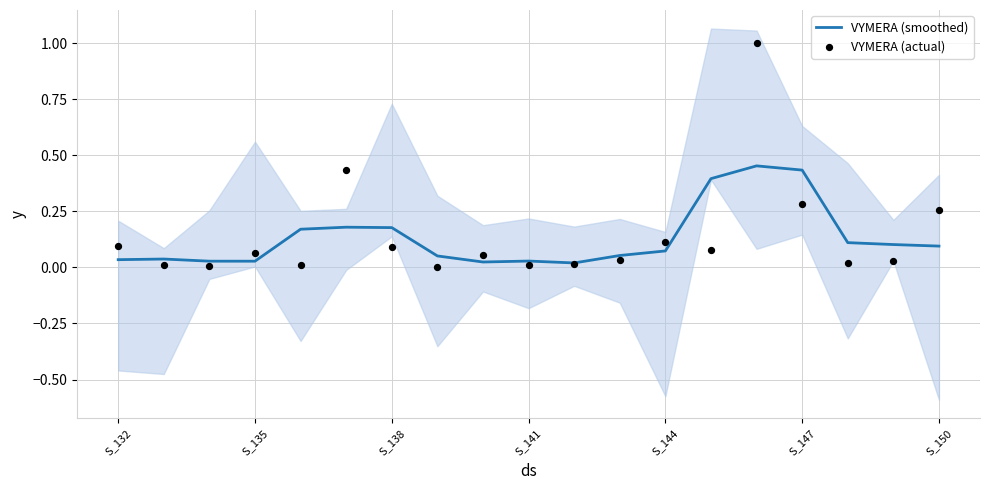

Is the value of VYMERA (smoothed) at S_135 greater than the value of VYMERA (actual) at 14?

No